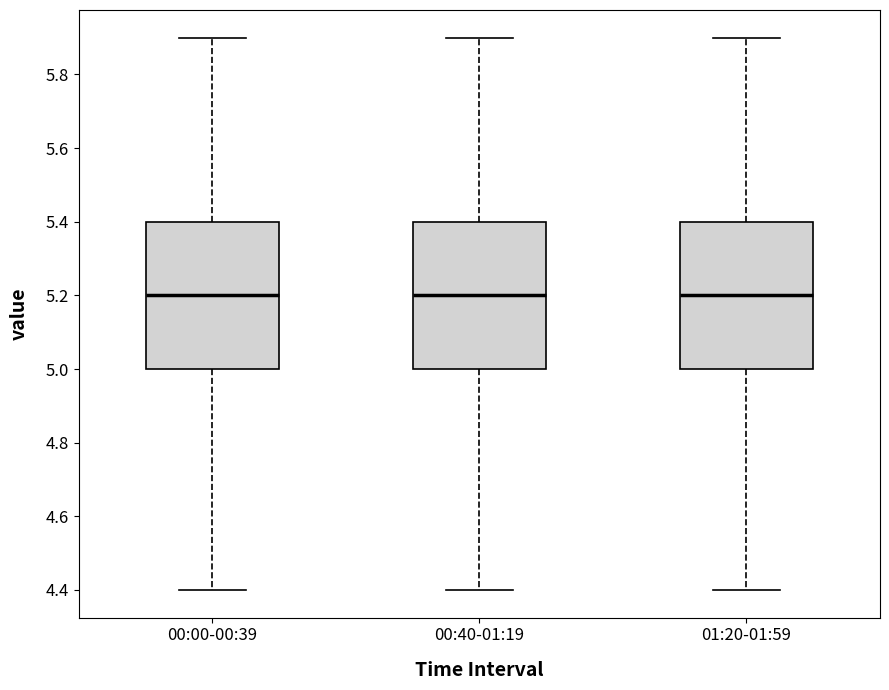

Reading left to right, transcribe this box plot: for each box, give where its median line is, the range the box spans, and where its two whiskers end, as read against the y-axis. The values are not printed on the chart, so give them approximately, as read against the axis.

00:00-00:39: median 5.2, box 5.0 to 5.4, whiskers 4.4 to 5.9
00:40-01:19: median 5.2, box 5.0 to 5.4, whiskers 4.4 to 5.9
01:20-01:59: median 5.2, box 5.0 to 5.4, whiskers 4.4 to 5.9